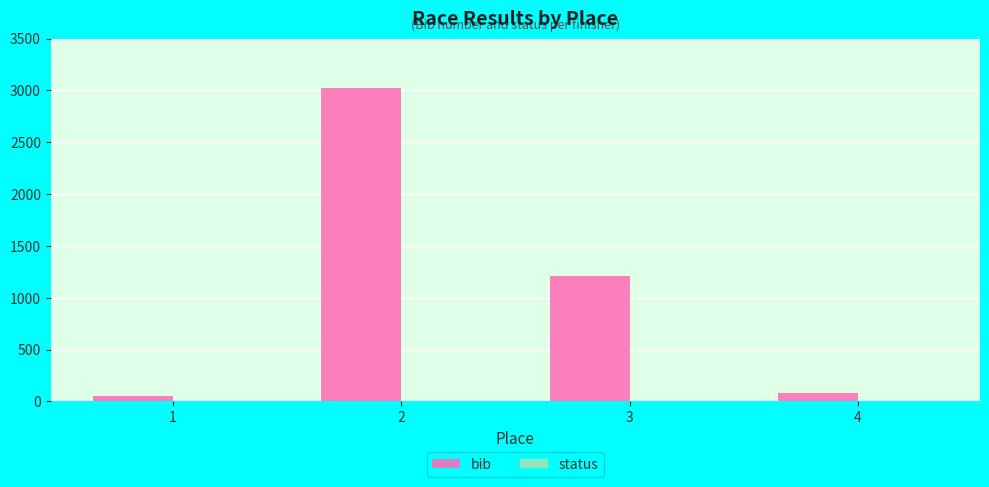

What is the sum of all bib values?

4372